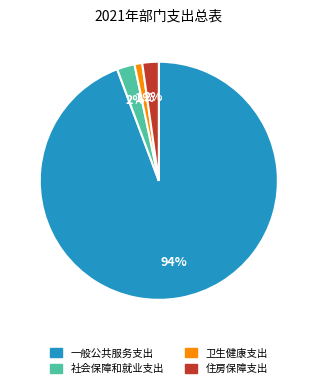

To the nearest percent, what portion does 社会保障和就业支出 represent?

2%